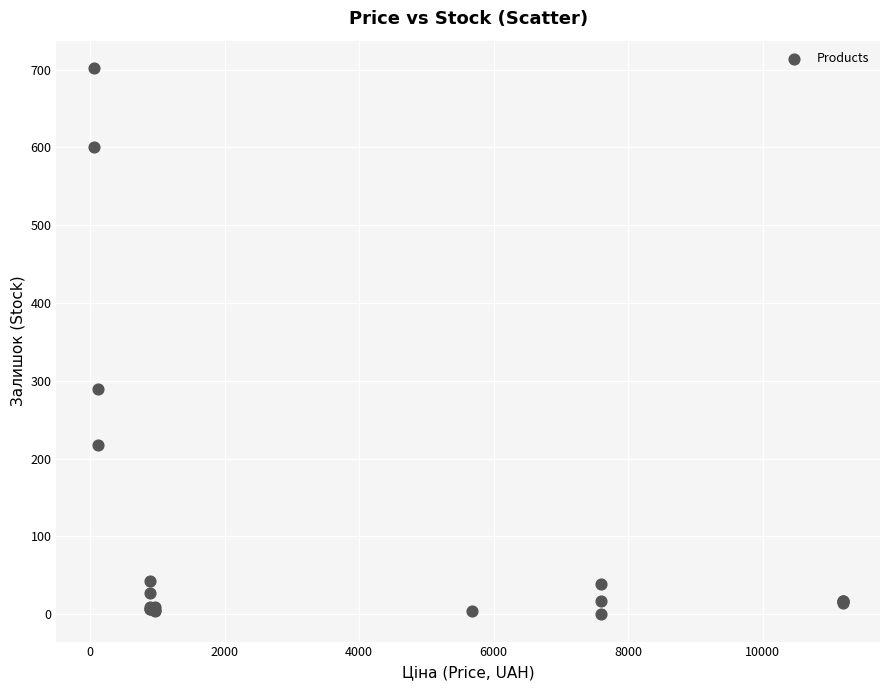

What Y value in the scatter plot is closest to 351?

290